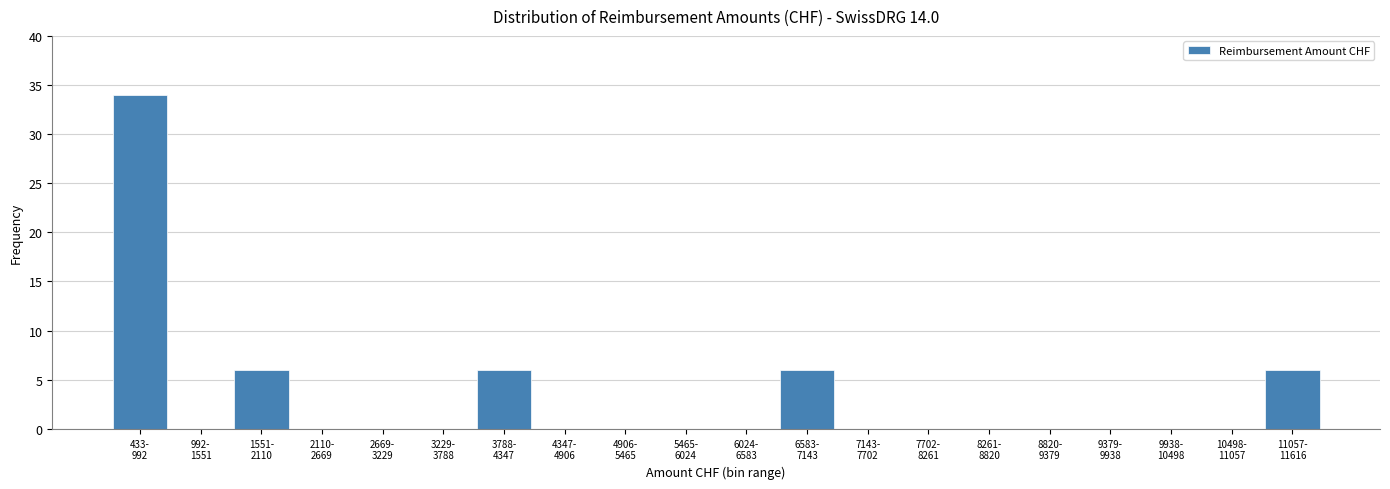

What is the greatest value displayed?

34